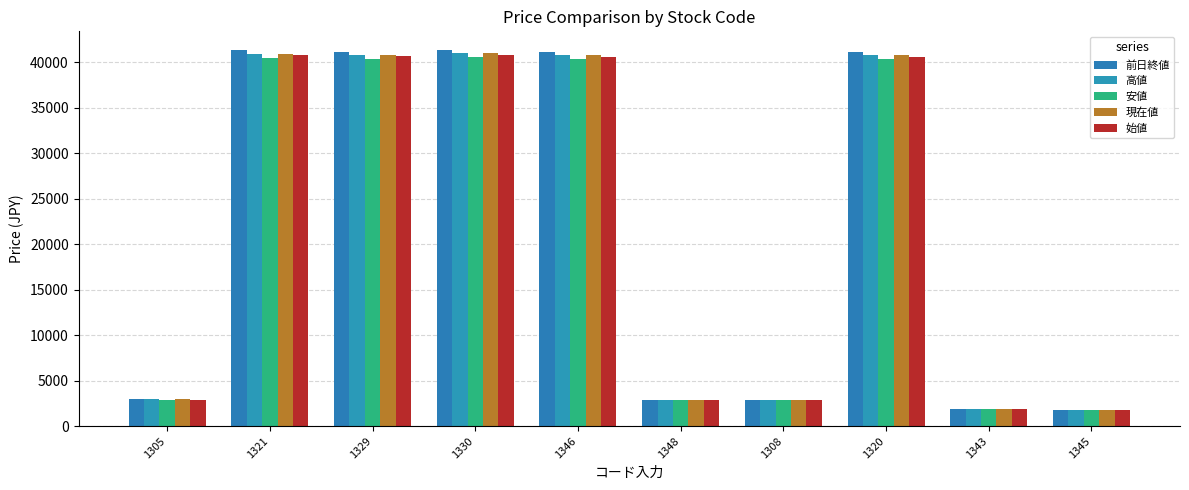

At 1346, list the series in order from largest to smallest.

前日終値, 高値, 現在値, 始値, 安値